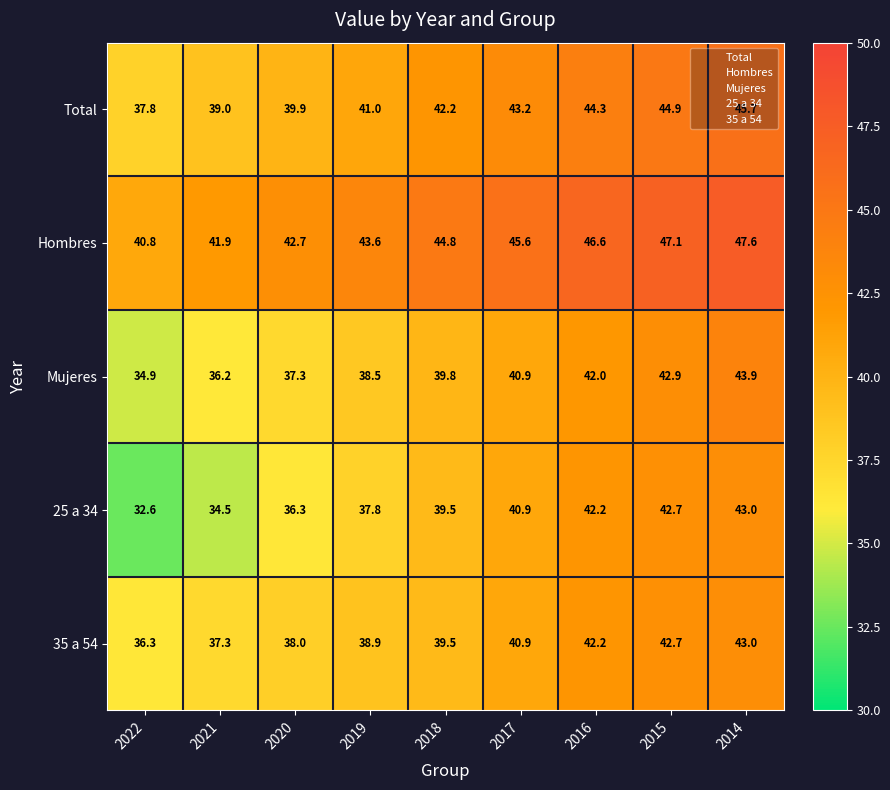

True or false: Mujeres has a value of 37.3 at 2020.

True